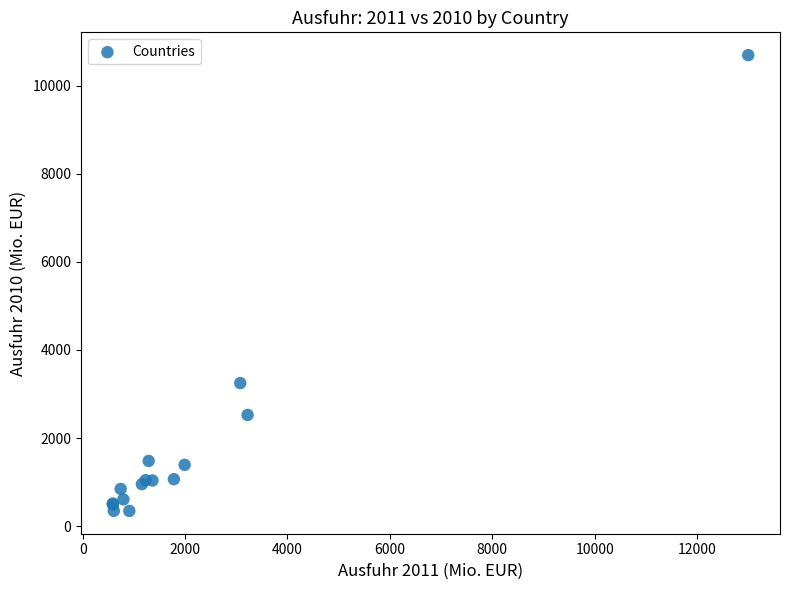

What Y value in the scatter plot is closest to 5520?

3248.7